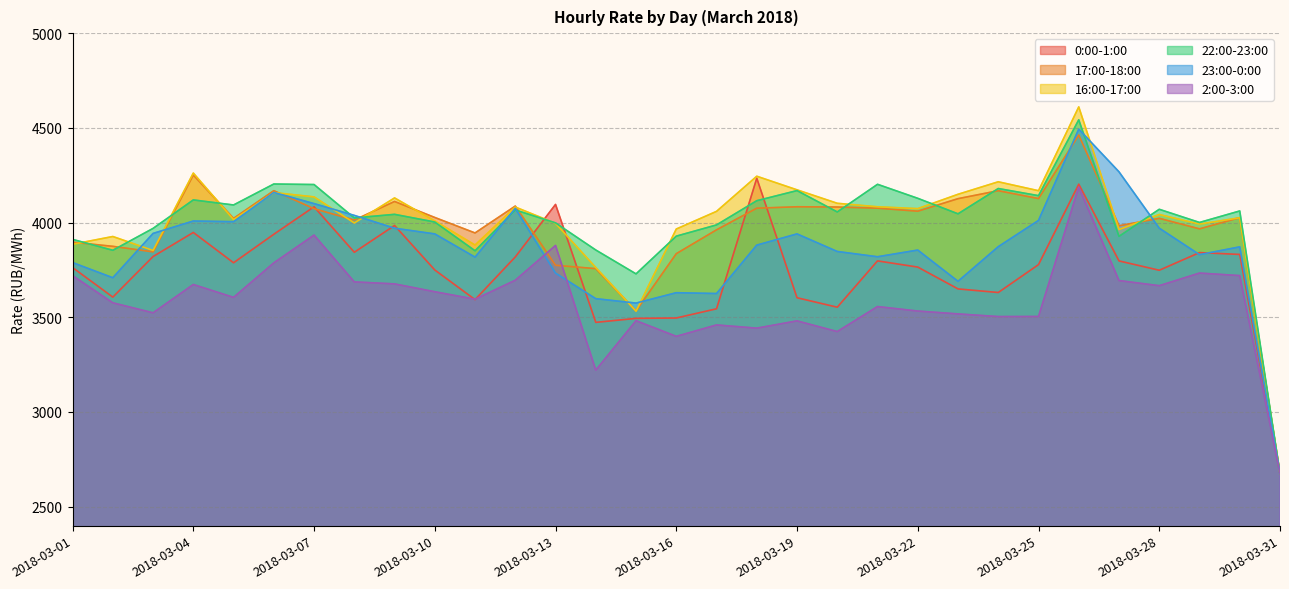

True or false: 16:00-17:00 and 0:00-1:00 cross at least once.

True